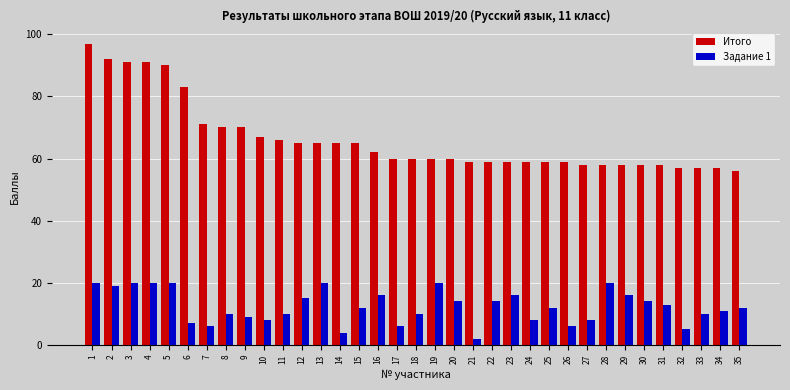

How many data points does each series have?

35